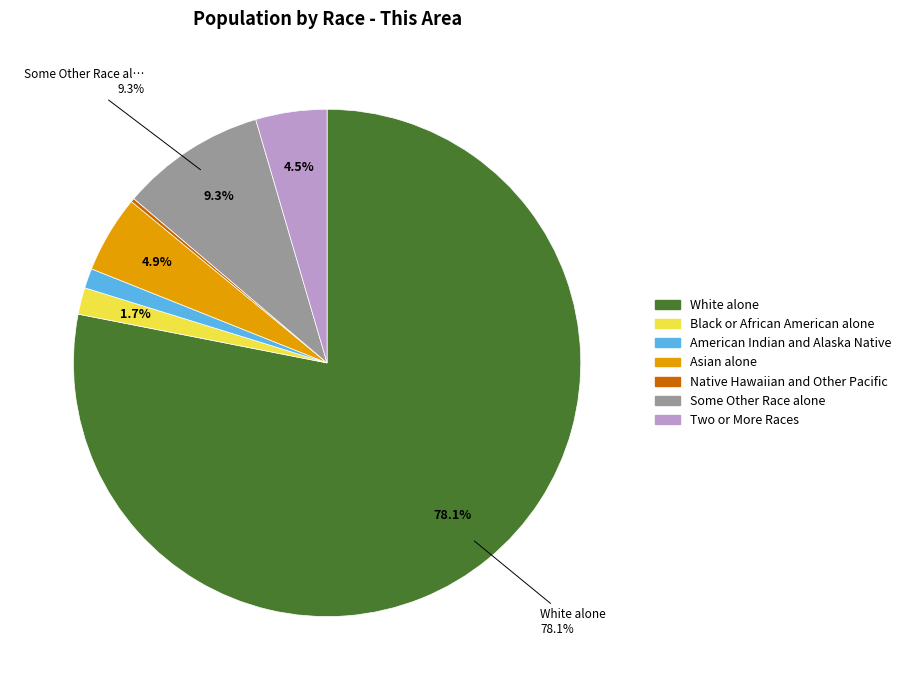

What is the total percentage of Two or More Races and White alone?

82.6%